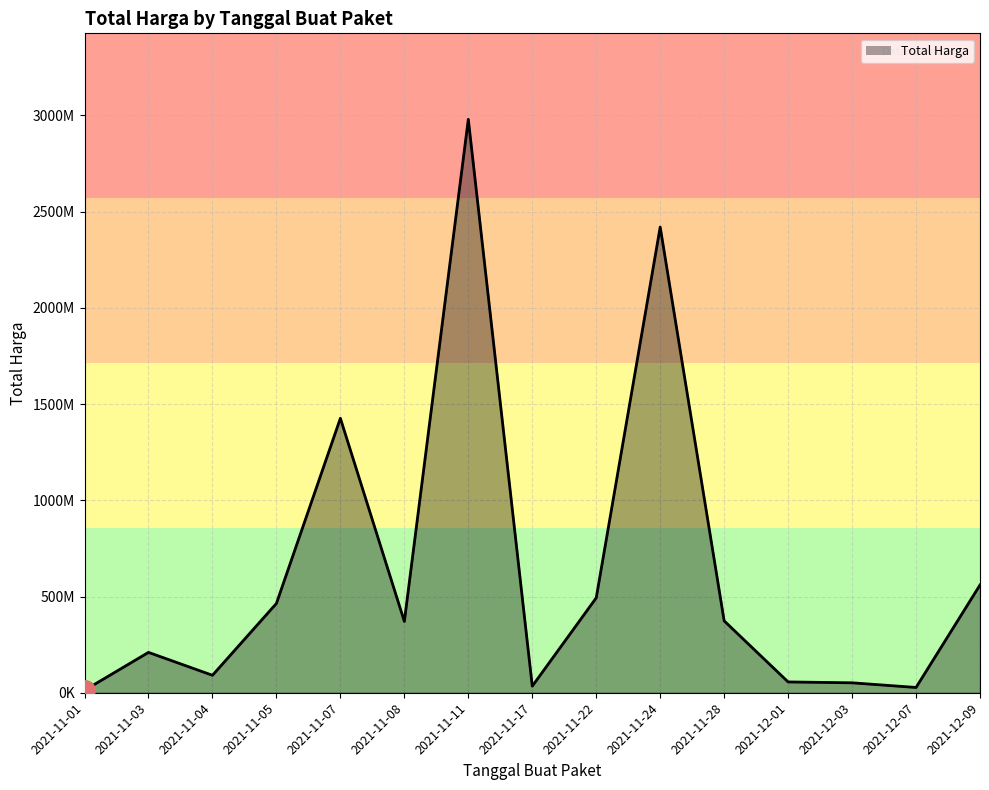

Between 2021-12-01 and 2021-11-07, which is larger?

2021-11-07